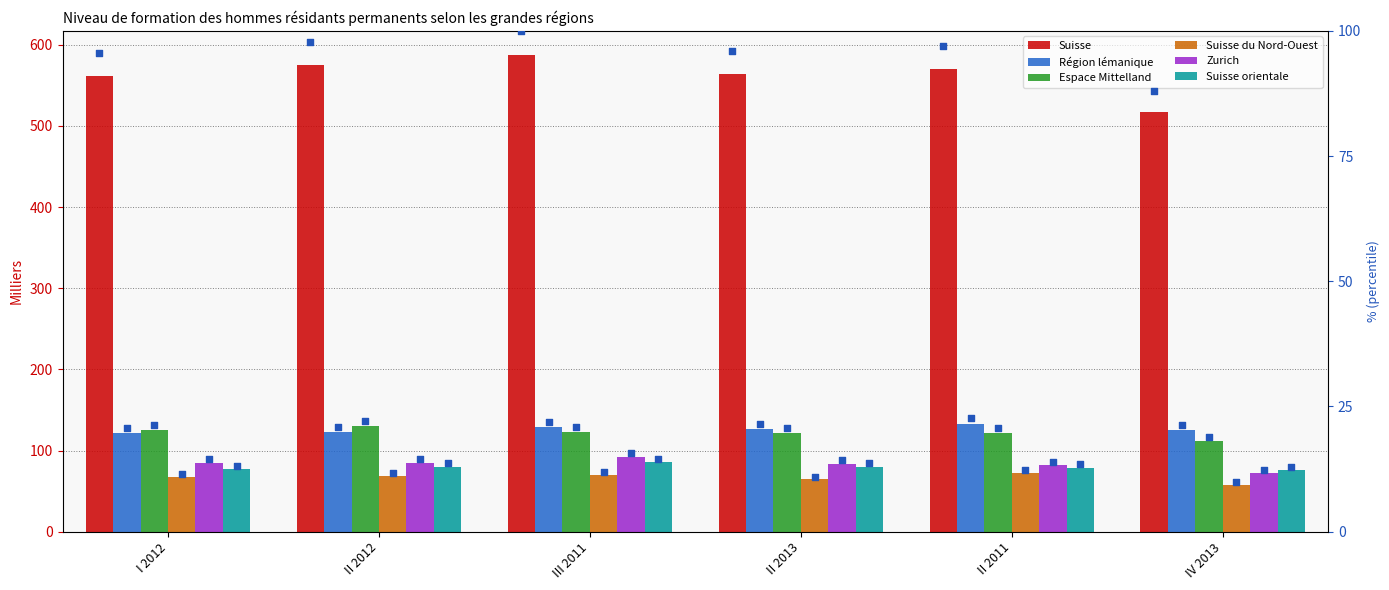

What is the total value across all series at II 2012?

1076.7